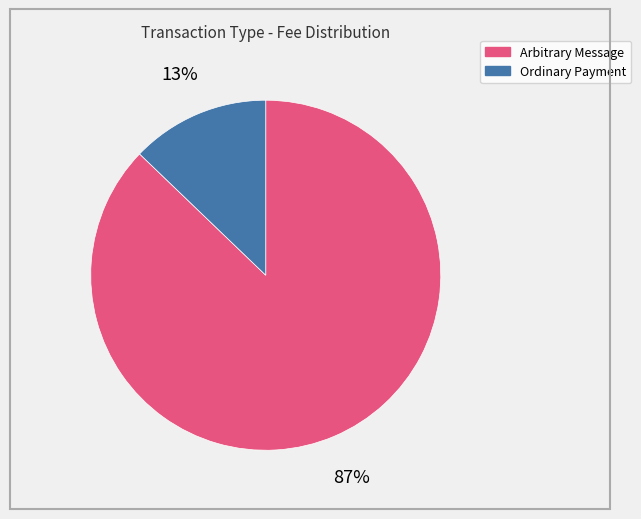

Count the number of slices in the pie.

2